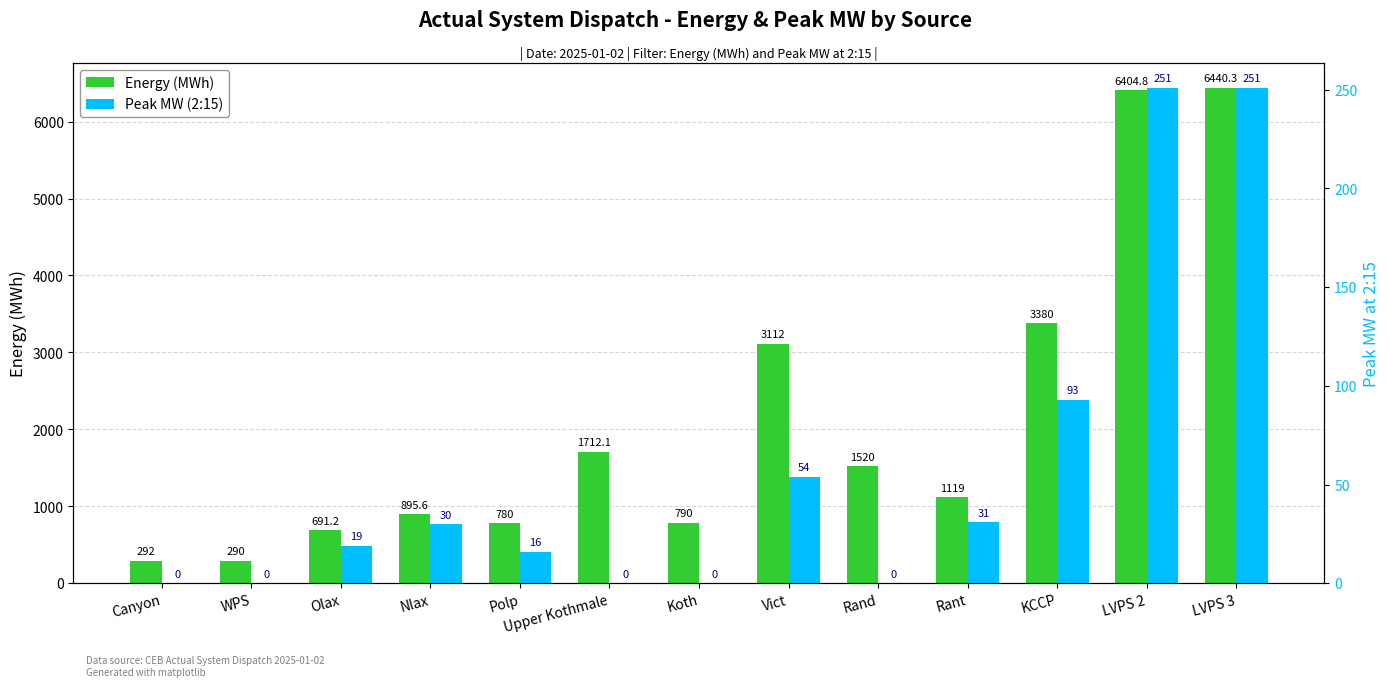

How many values in the Energy (MWh) series are below 1119?

6